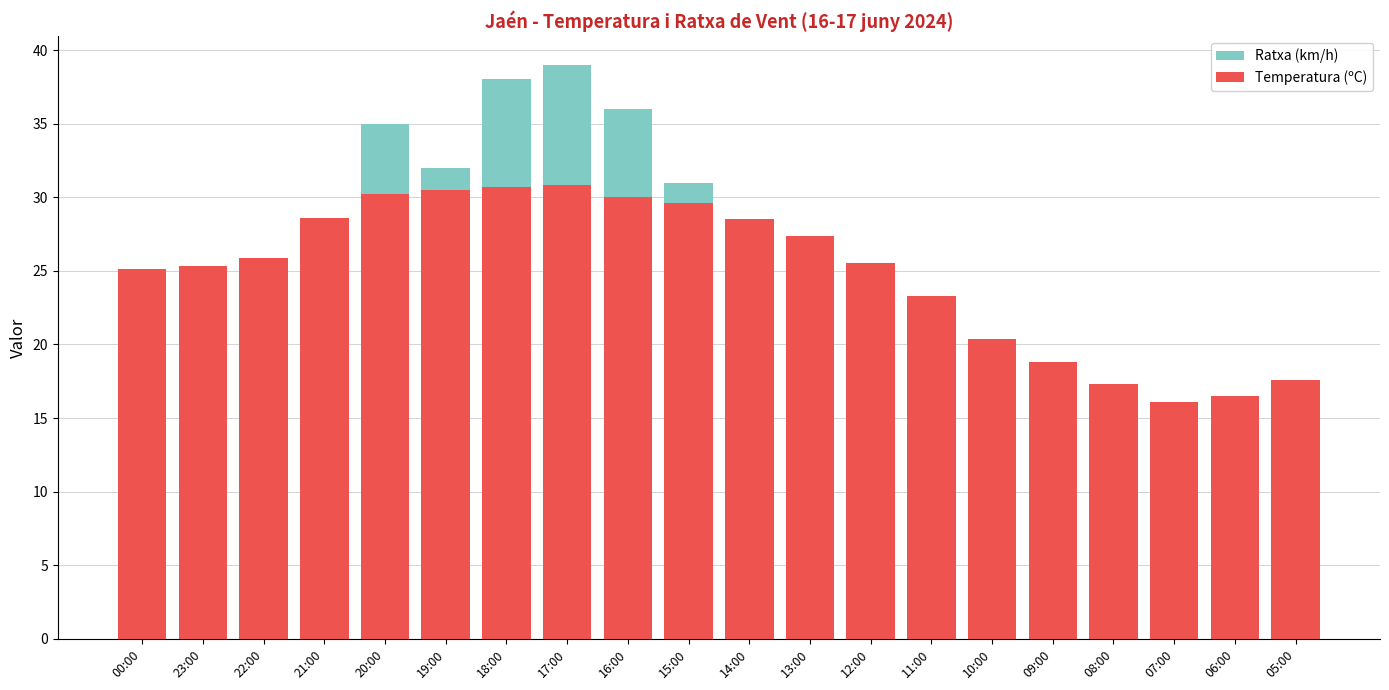

Rank the series by their average value, from highest to lowest.

Temperatura (ºC), Ratxa (km/h)